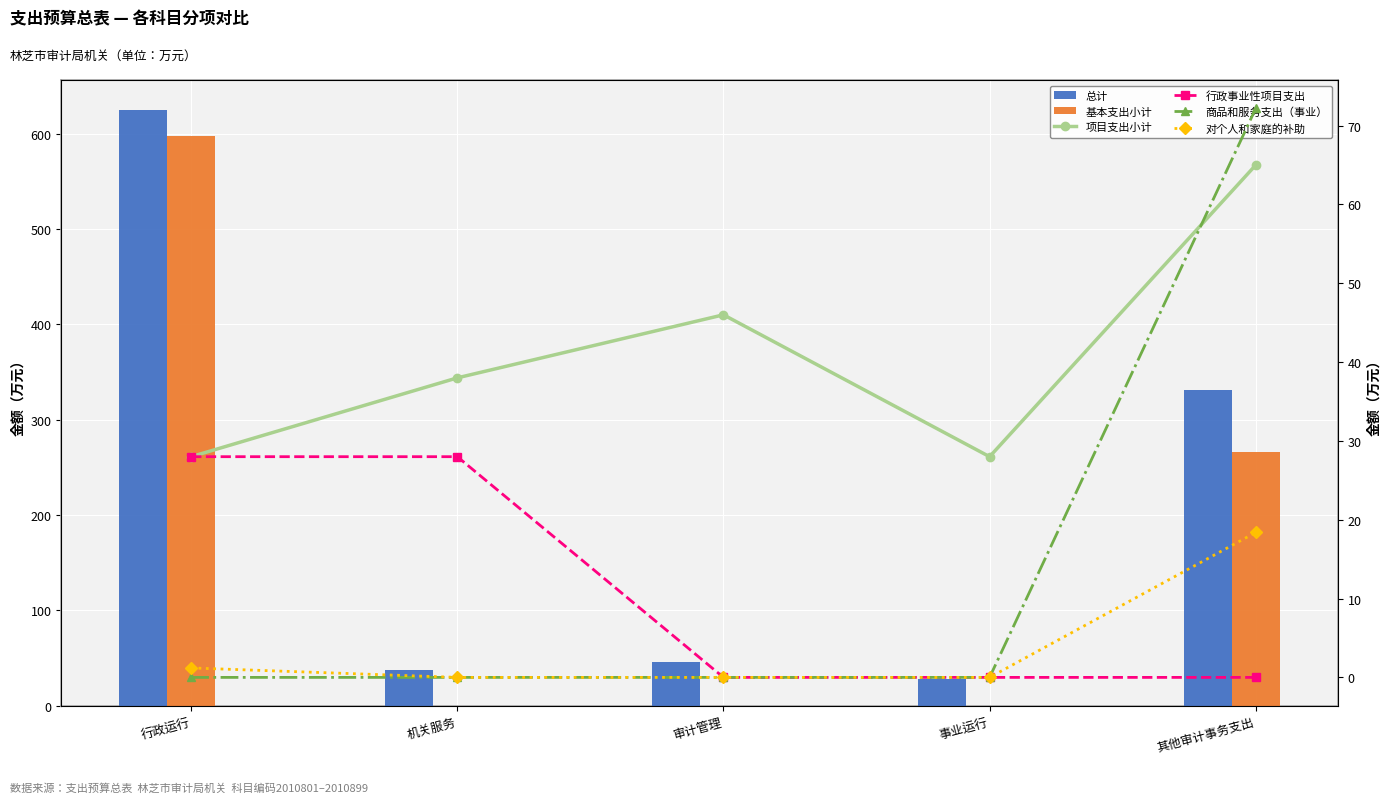

Rank the categories by 商品和服务支出（事业） value from highest to lowest.

其他审计事务支出, 行政运行, 机关服务, 审计管理, 事业运行